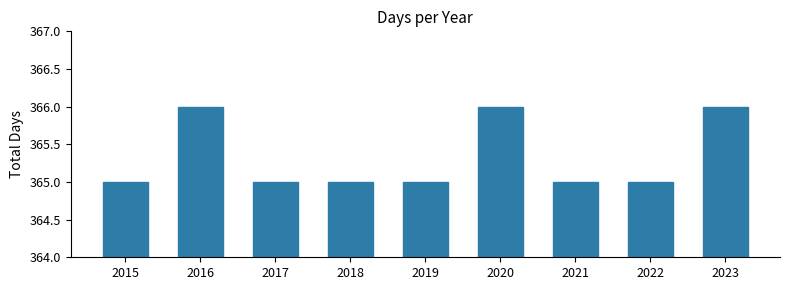

Reading left to right, extract all data points from this chart.

365	366	365	365	365	366	365	365	366